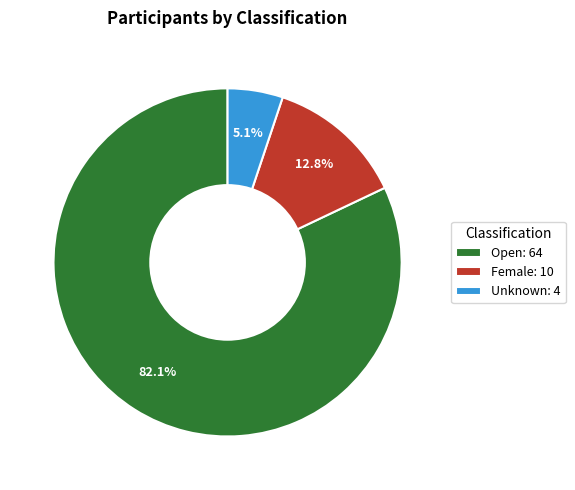

What percentage is the Open slice, to the nearest percent?

82%